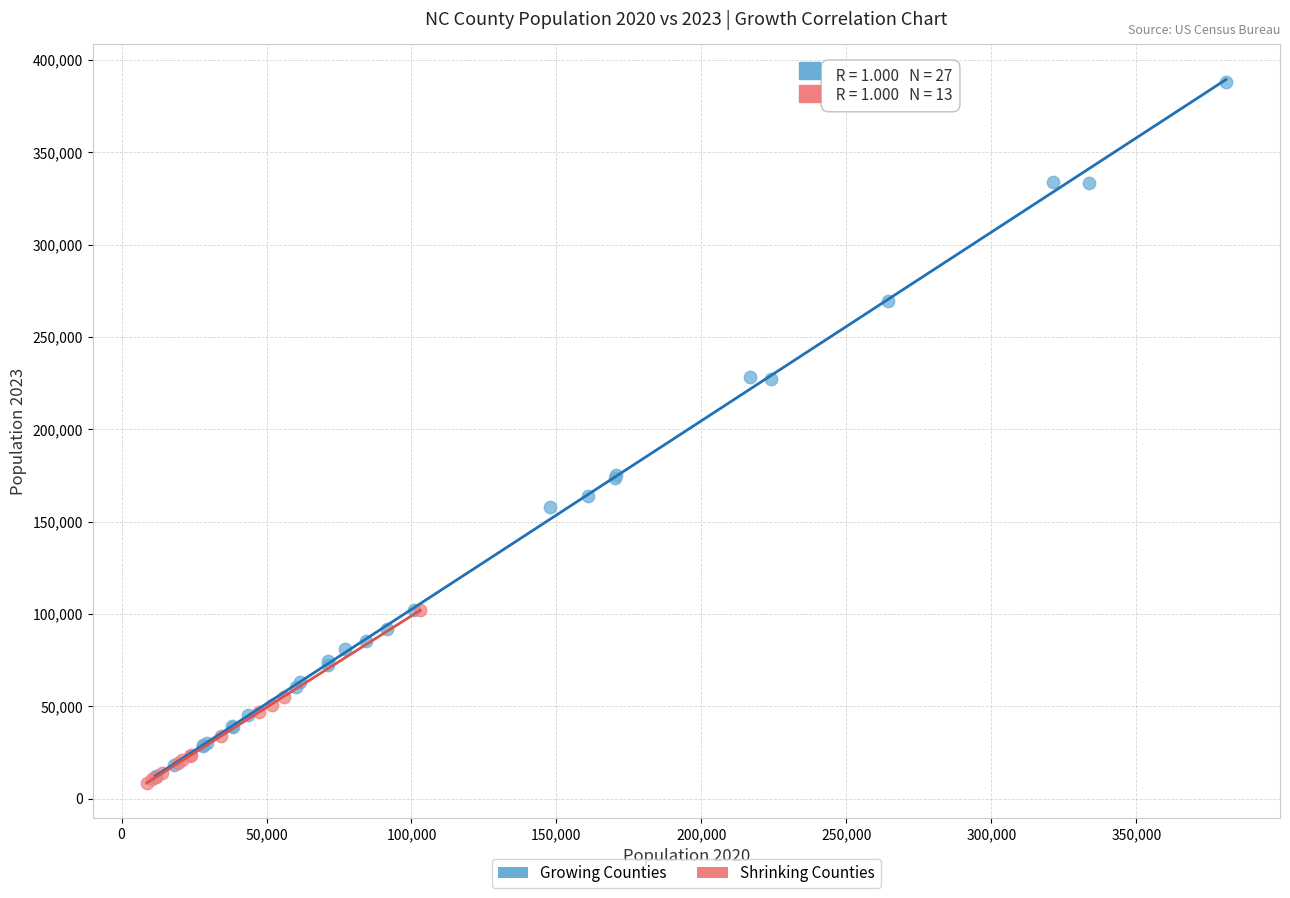

Which series contains the highest Y value?

Growing Counties